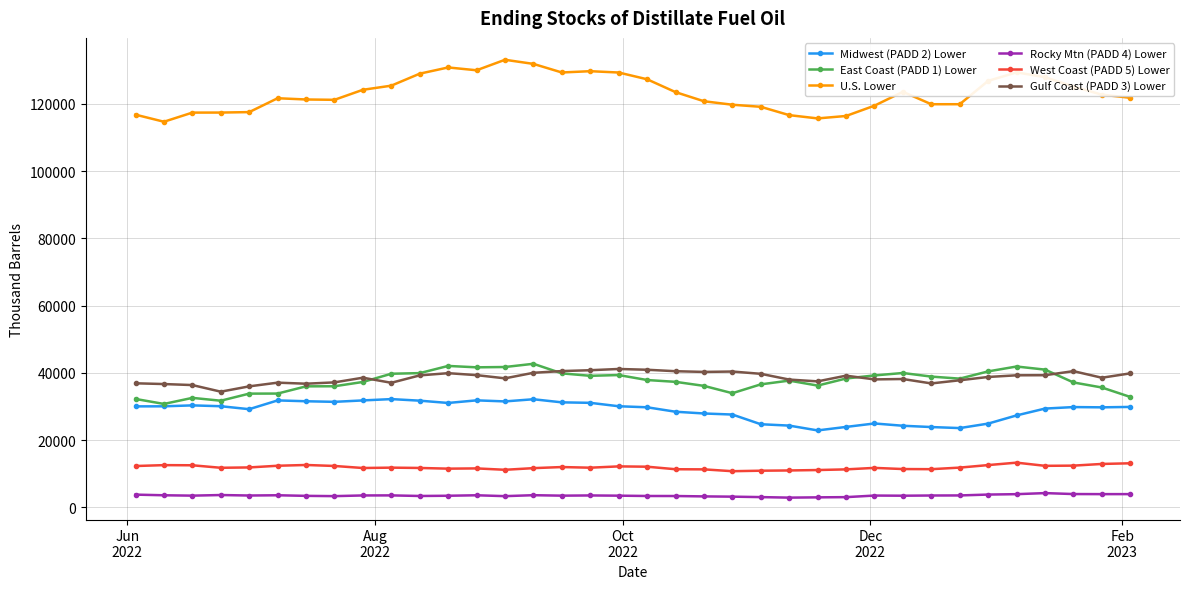

True or false: East Coast (PADD 1) Lower has more than 2 interior local peaks.

True